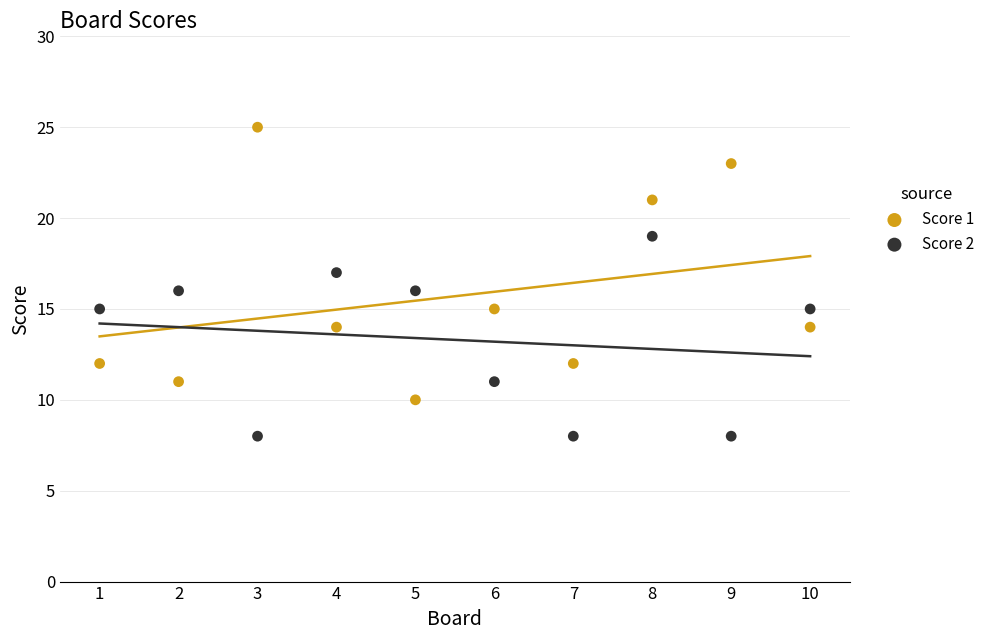

Which series reaches the maximum Y coordinate?

Score 1